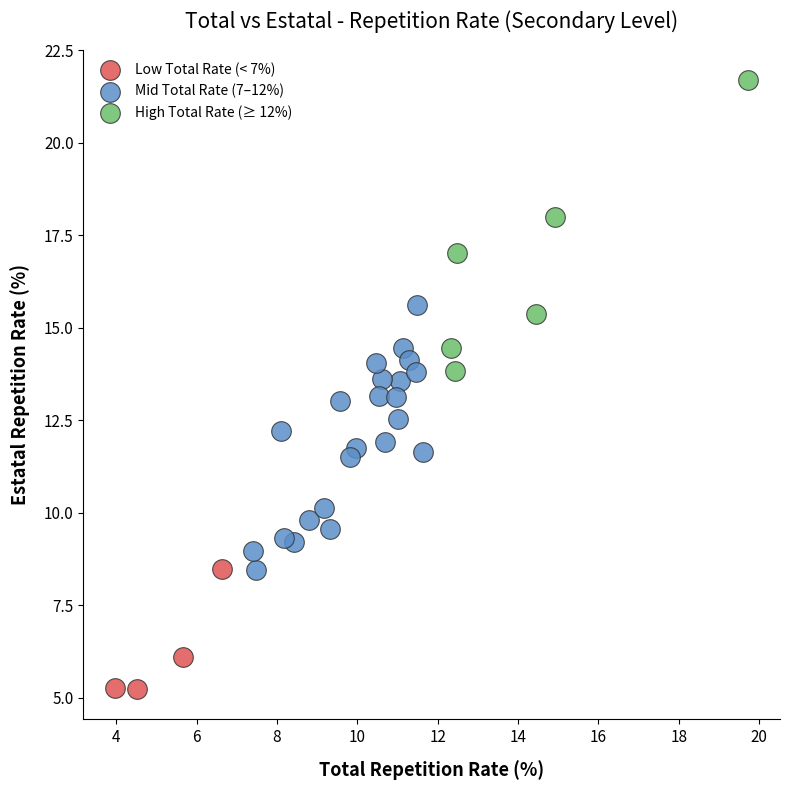

Which series contains the lowest Y value?

Low Total Rate (< 7%)